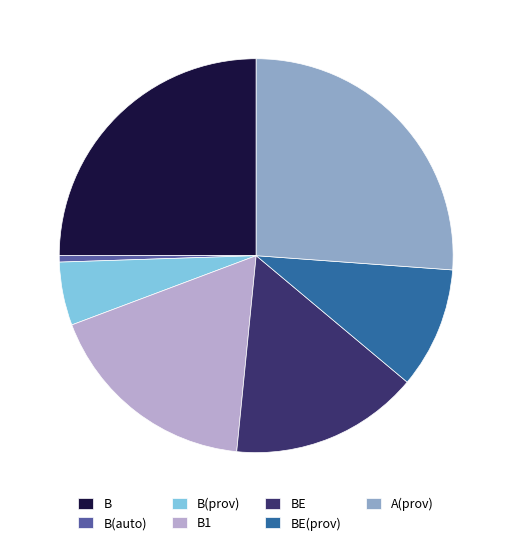

Which slice is the smallest?

B(auto)